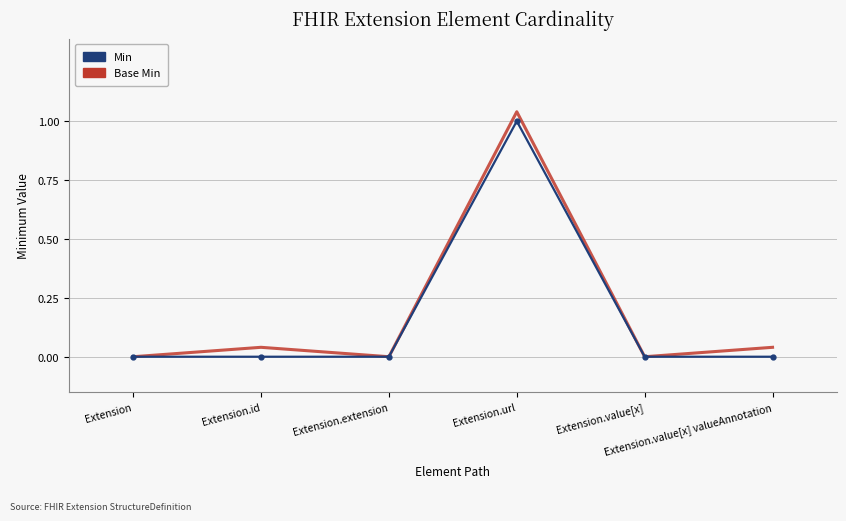

True or false: Min and Base Min intersect in this chart.

False